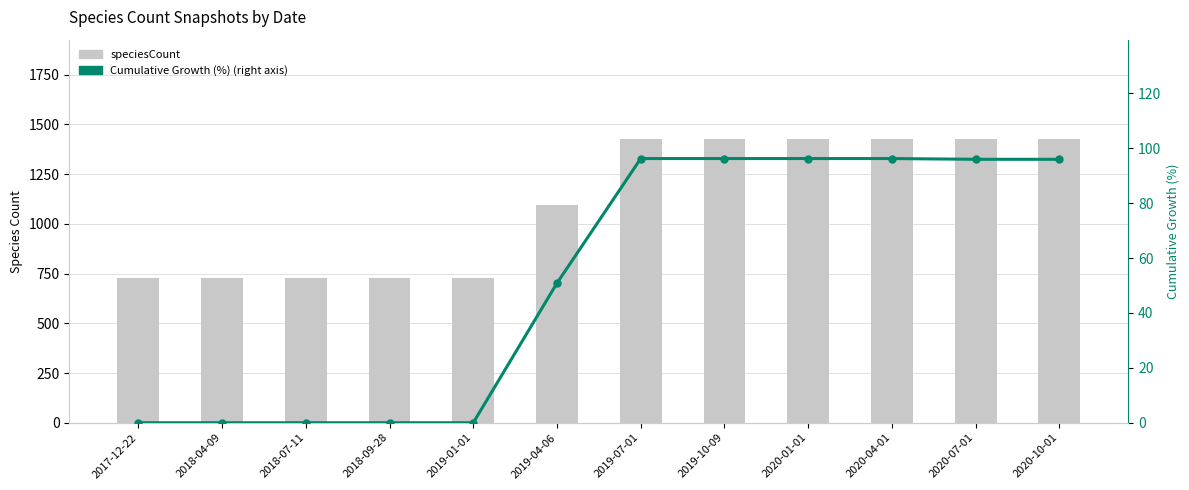

Reading left to right, list all the values displayed in this chart.

speciesCount: 727.0	727.0	727.0	727.0	727.0	1097.0	1427.0	1427.0	1427.0	1427.0	1425.0	1425.0
Cumulative Growth (%) (right axis): 0.0	0.0	0.0	0.0	0.0	50.9	96.3	96.3	96.3	96.3	96.0	96.0